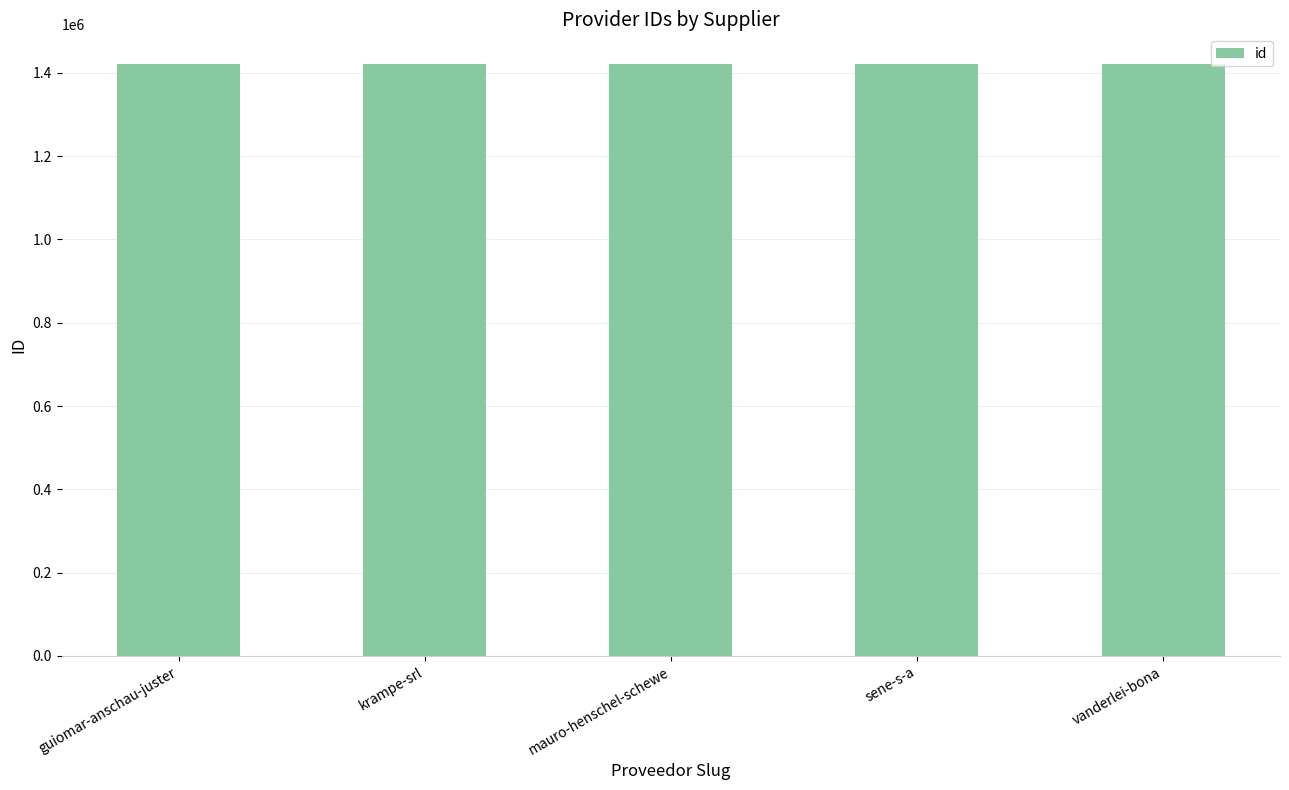

How many bars are there in total?

5